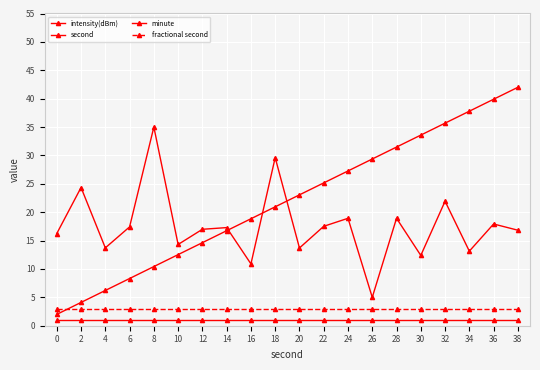

Is this an area chart (filled region under the line)?

No